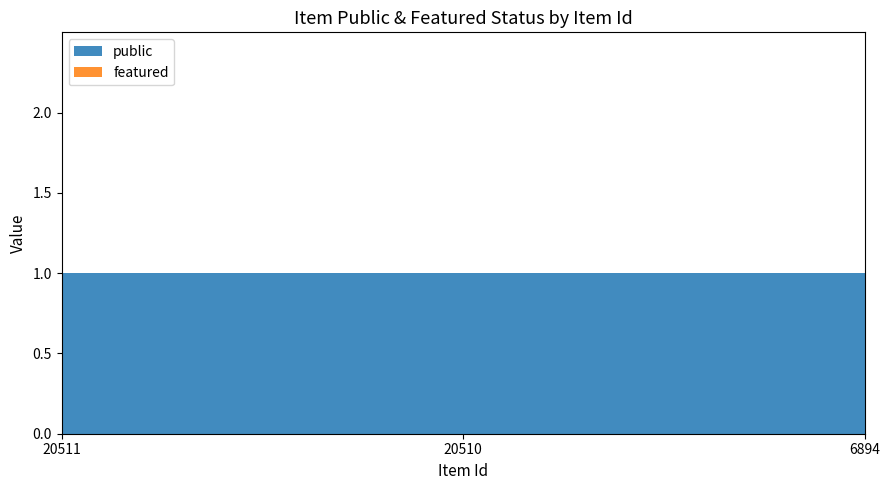

Reading left to right, list all the values displayed in this chart.

public: 20511=1	20510=1	6894=1
featured: 20511=0	20510=0	6894=0